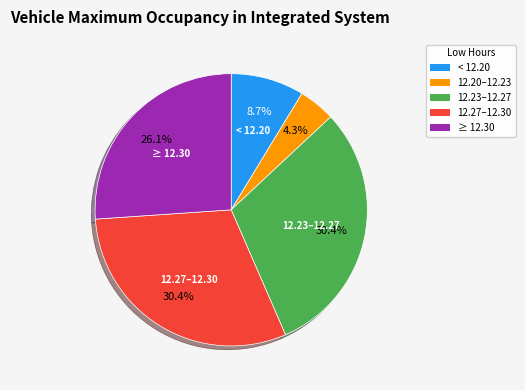

Is there a majority slice in this chart?

No